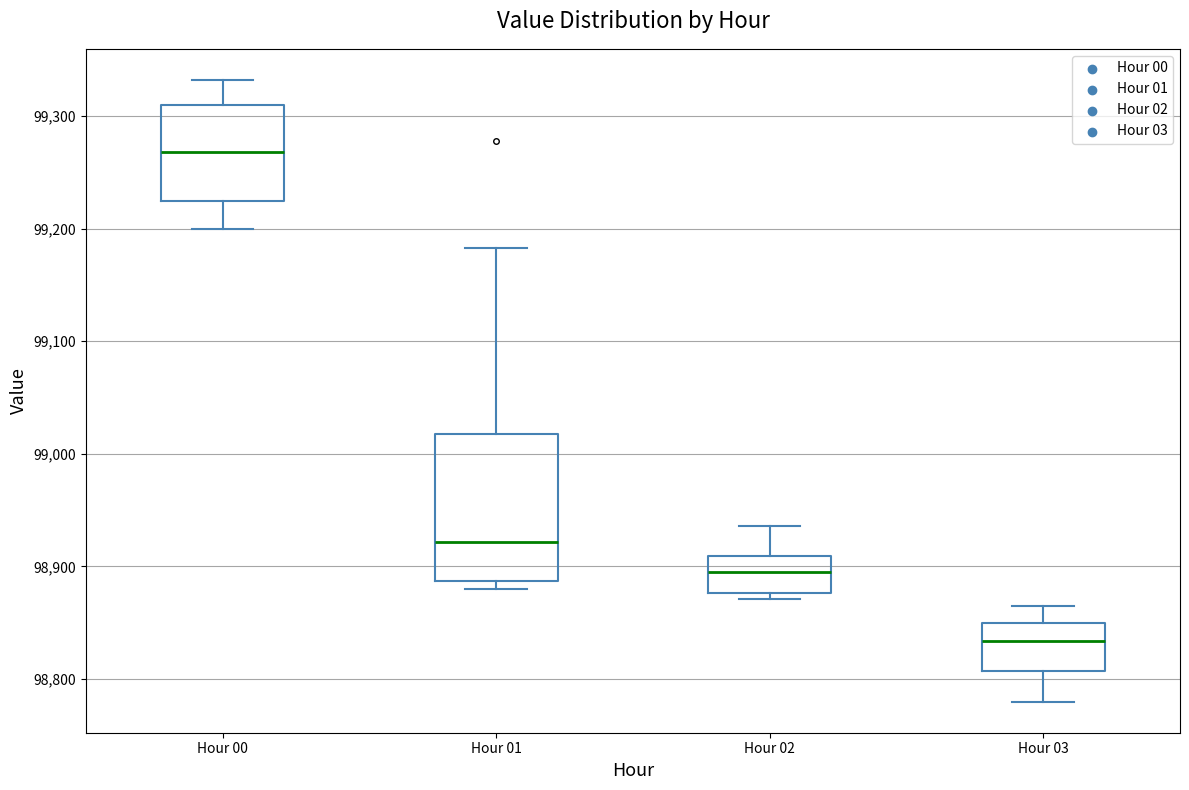

Which box is the tallest, from its lower edge to its upper edge?

Hour 01